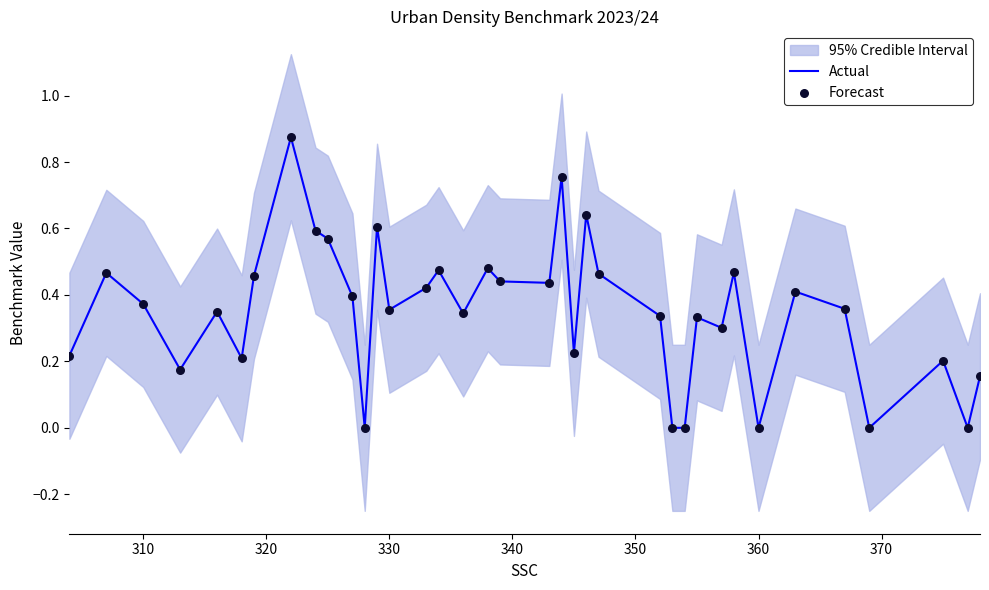

At how many categories does at least one series exceed 0?

31